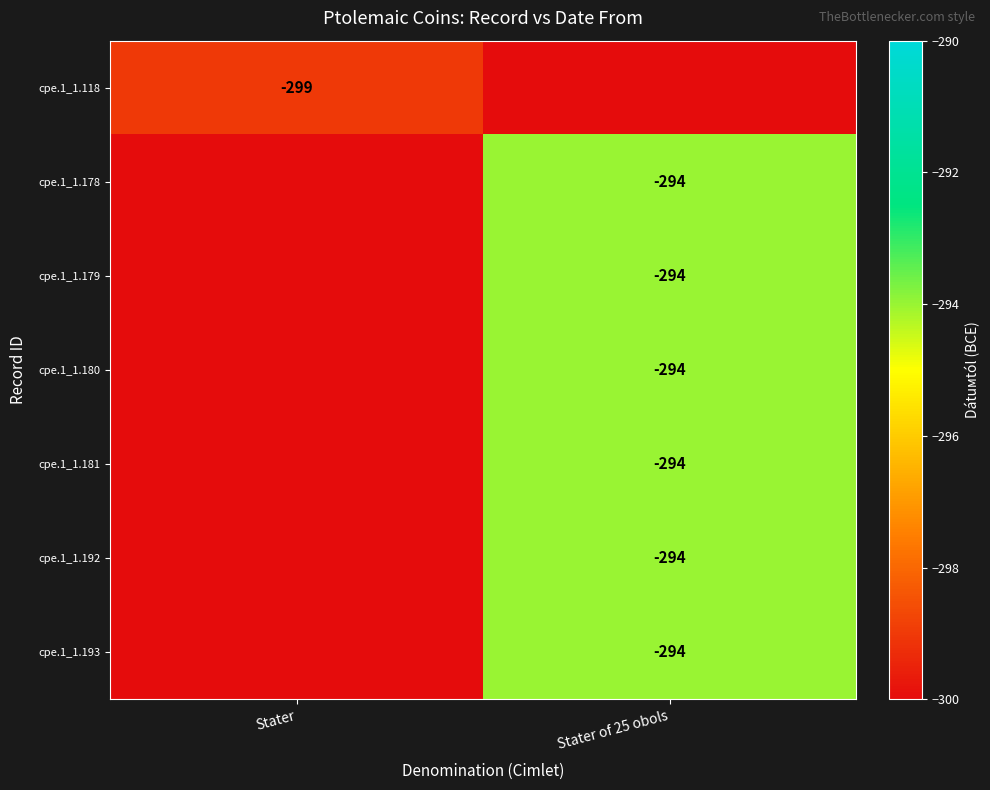

The value of cpe.1_1.192 at Stater of 25 obols is -294. True or false?

True